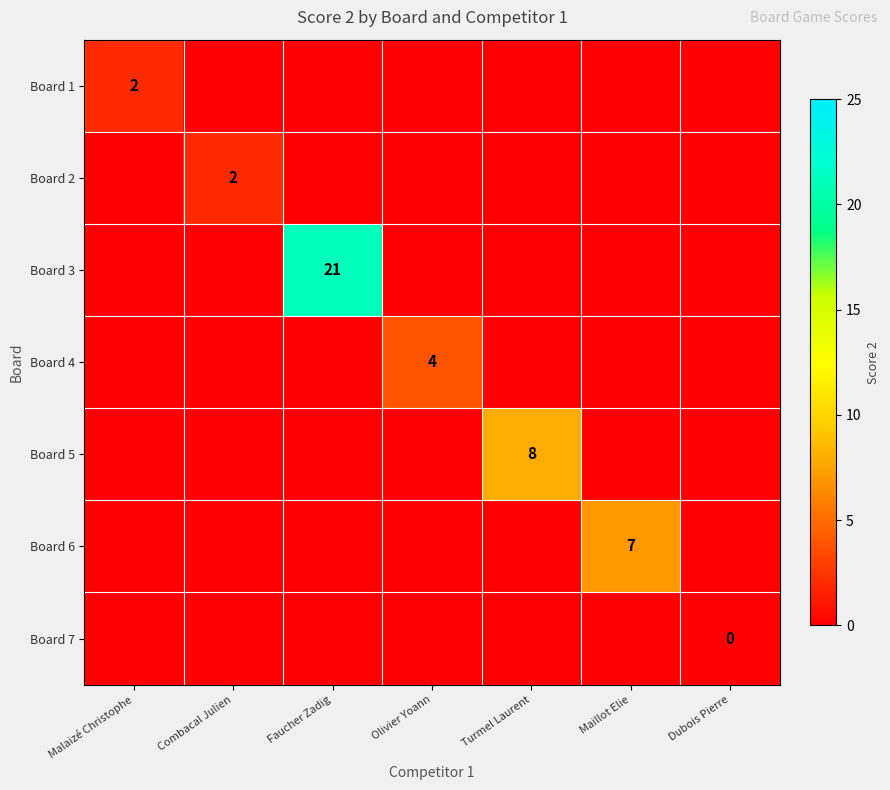

Count the number of categories in the chart.

7